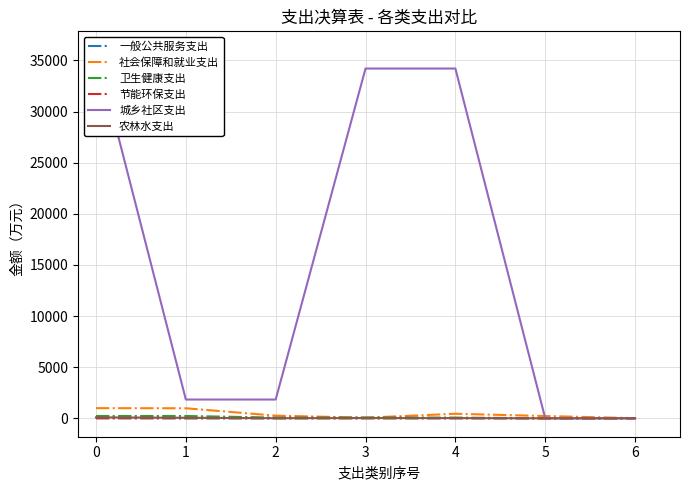

Reading left to right, extract all data points from this chart.

一般公共服务支出: 0=13.0	1=3.0	2=3.0	3=10.0	4=10.0	5=0.0	6=0.0
社会保障和就业支出: 0=991.3	1=979.3	2=257.6	3=57.7	4=442.4	5=221.5	6=12.0
卫生健康支出: 0=223.6	1=223.6	2=71.1	3=81.2	4=71.3	5=0.0	6=0.0
节能环保支出: 0=3.3	1=3.3	2=3.3	3=0.0	4=0.0	5=0.0	6=0.0
城乡社区支出: 0=36038.4	1=1835.4	2=1835.4	3=34203.0	4=34203.0	5=0.0	6=0.0
农林水支出: 0=89.8	1=49.8	2=9.2	3=22.2	4=18.4	5=0.0	6=0.0